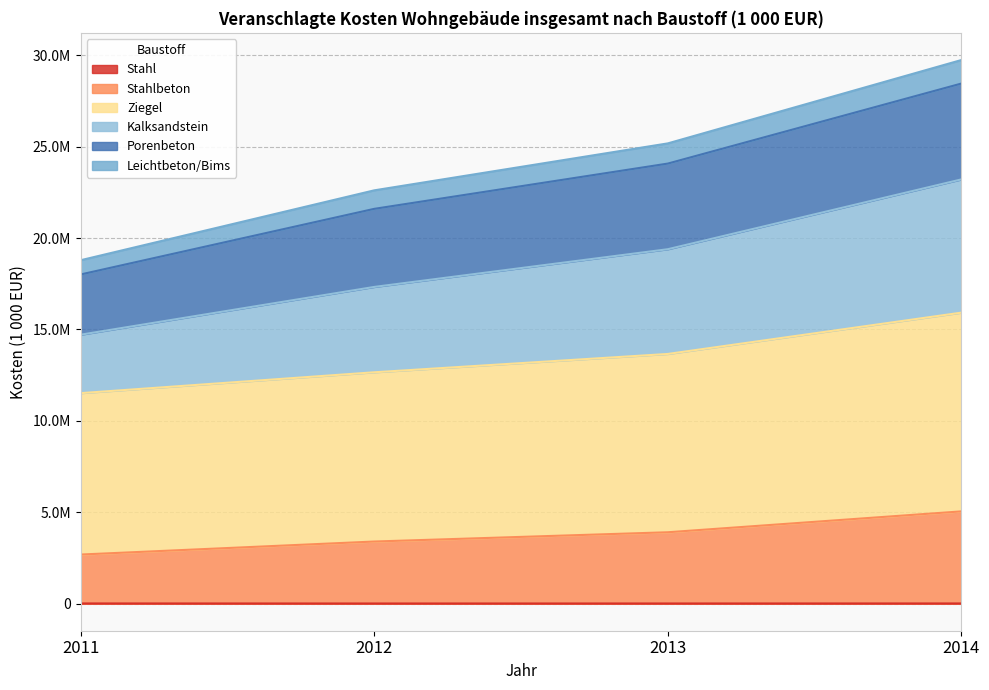

At how many categories does at least one series exceed 24731499?

2